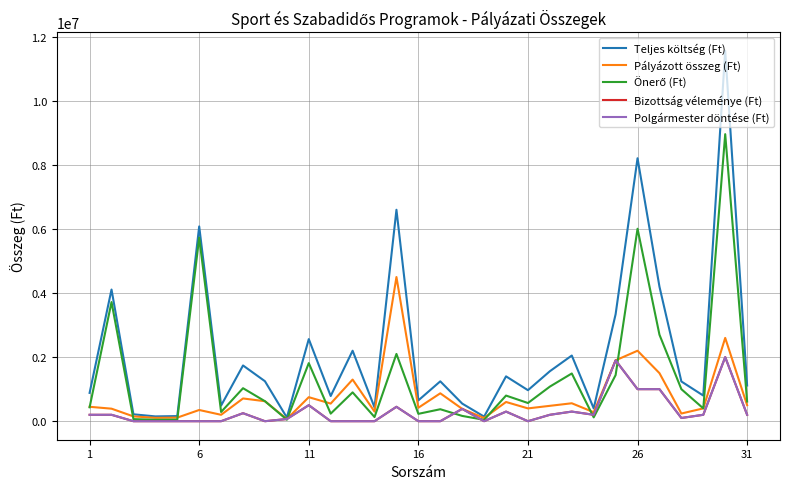

Does the chart have visible grid lines?

Yes